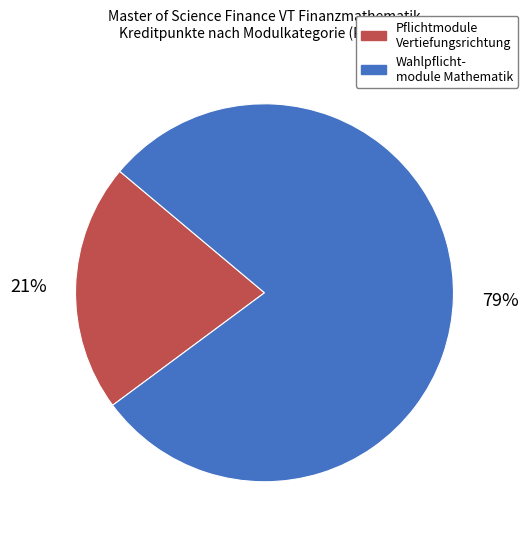

Rank the categories by value from highest to lowest.

Wahlpflicht- module Mathematik, Pflichtmodule Vertiefungsrichtung